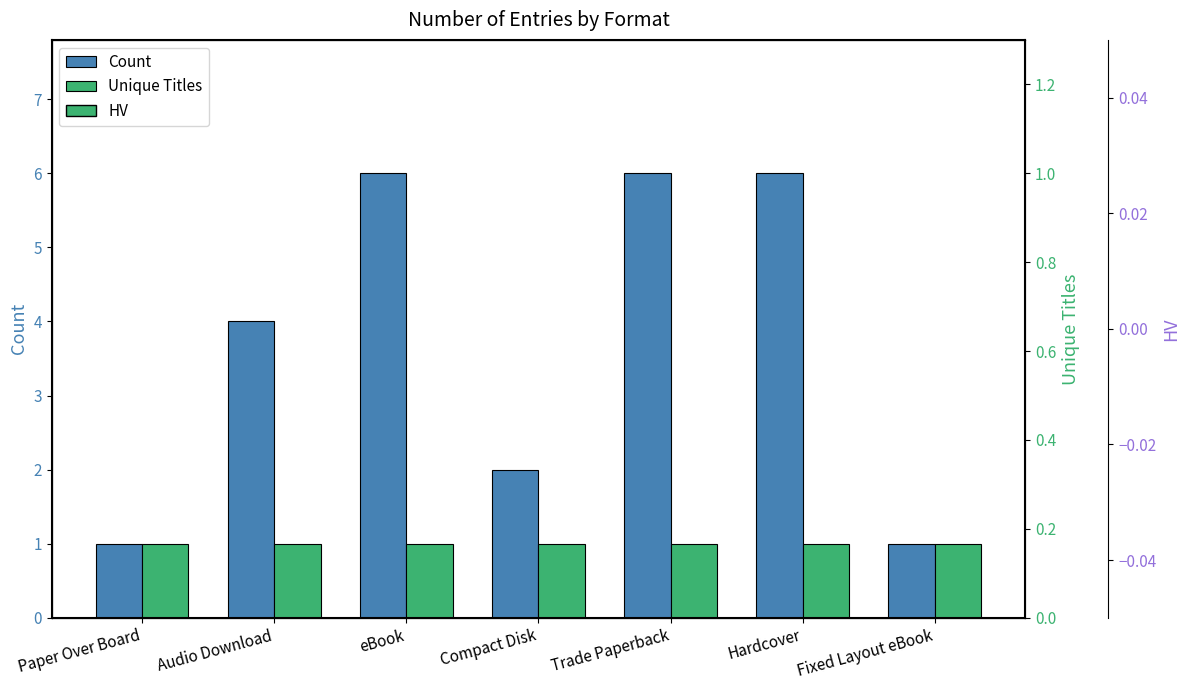

The Count series shows 3 at Compact Disk. True or false?

False